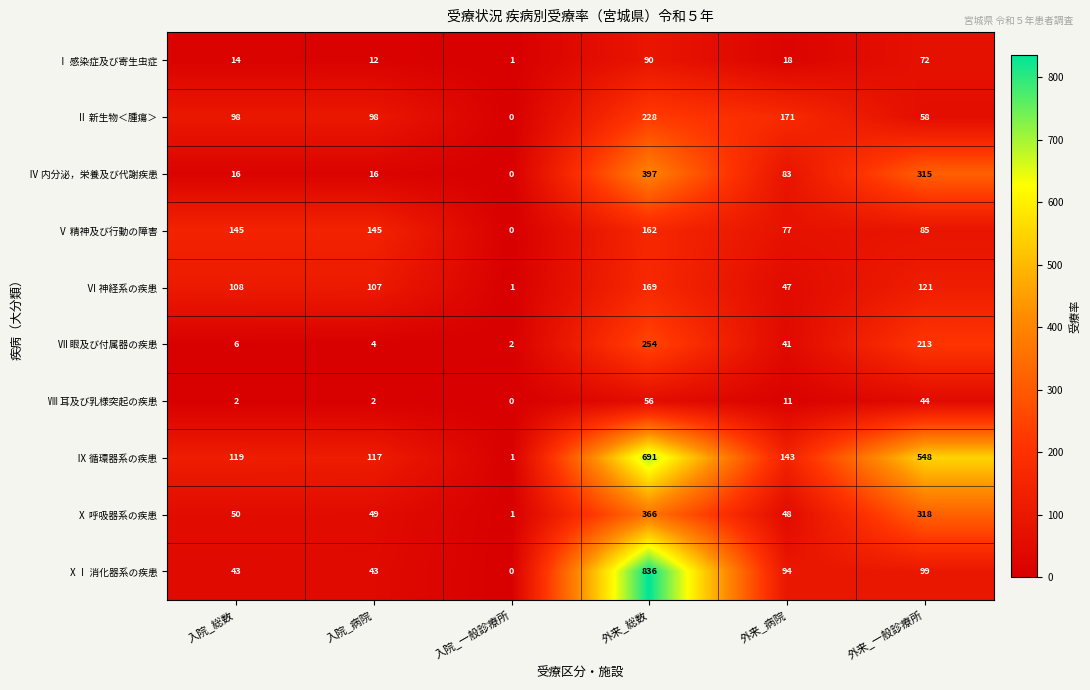

At 外来_病院, list the series in order from largest to smallest.

Ⅱ 新生物＜腫瘍＞, Ⅸ 循環器系の疾患, ⅩⅠ 消化器系の疾患, Ⅳ 内分泌，栄養及び代謝疾患, Ⅴ 精神及び行動の障害, Ⅹ 呼吸器系の疾患, Ⅵ 神経系の疾患, Ⅶ 眼及び付属器の疾患, Ⅰ 感染症及び寄生虫症, Ⅷ 耳及び乳様突起の疾患